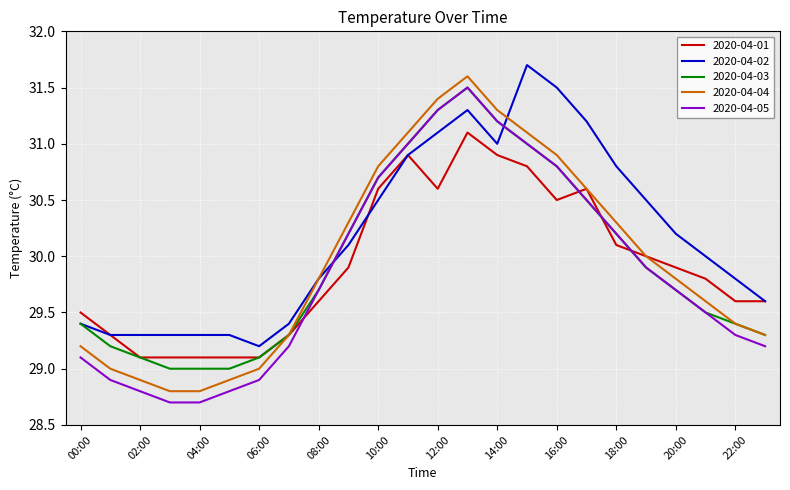

True or false: 2020-04-01 and 2020-04-05 cross at least once.

True